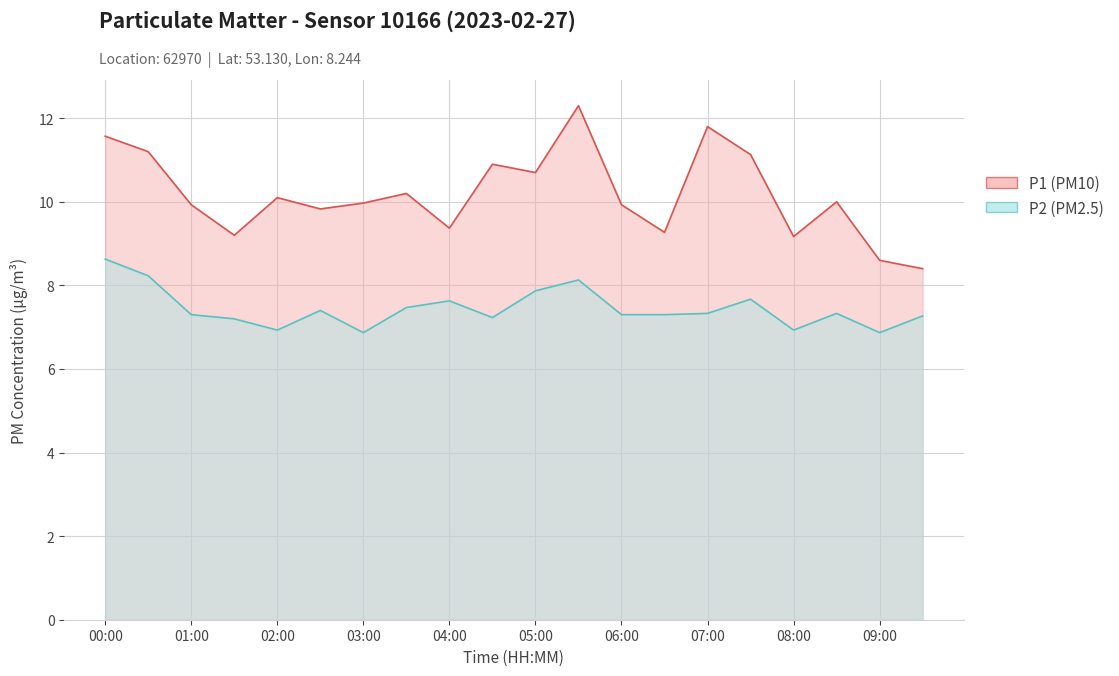

True or false: P2 and P1 intersect in this chart.

False